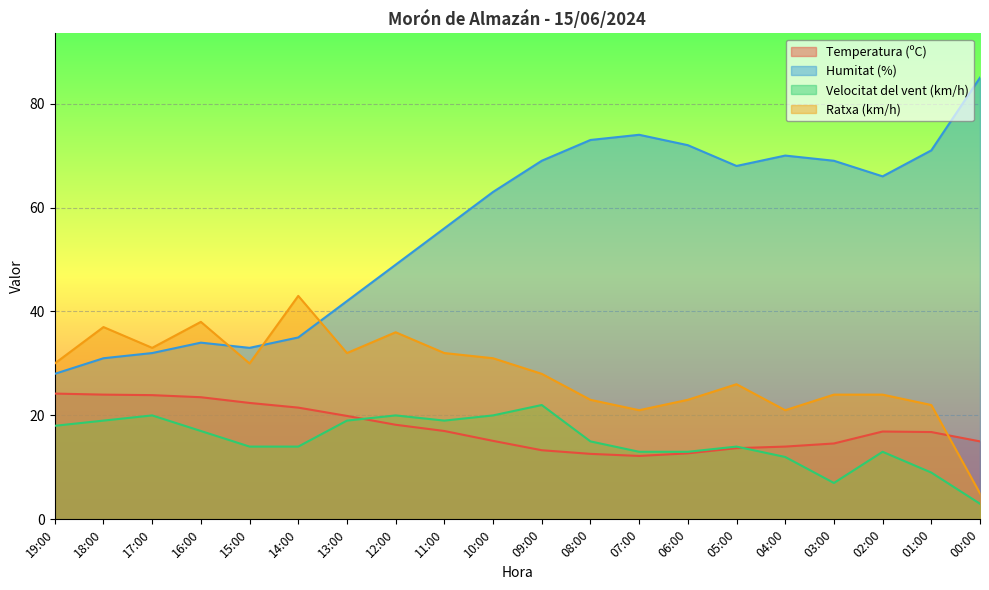

The value of Velocitat del vent (km/h) at 05:00 is 19.0. True or false?

False